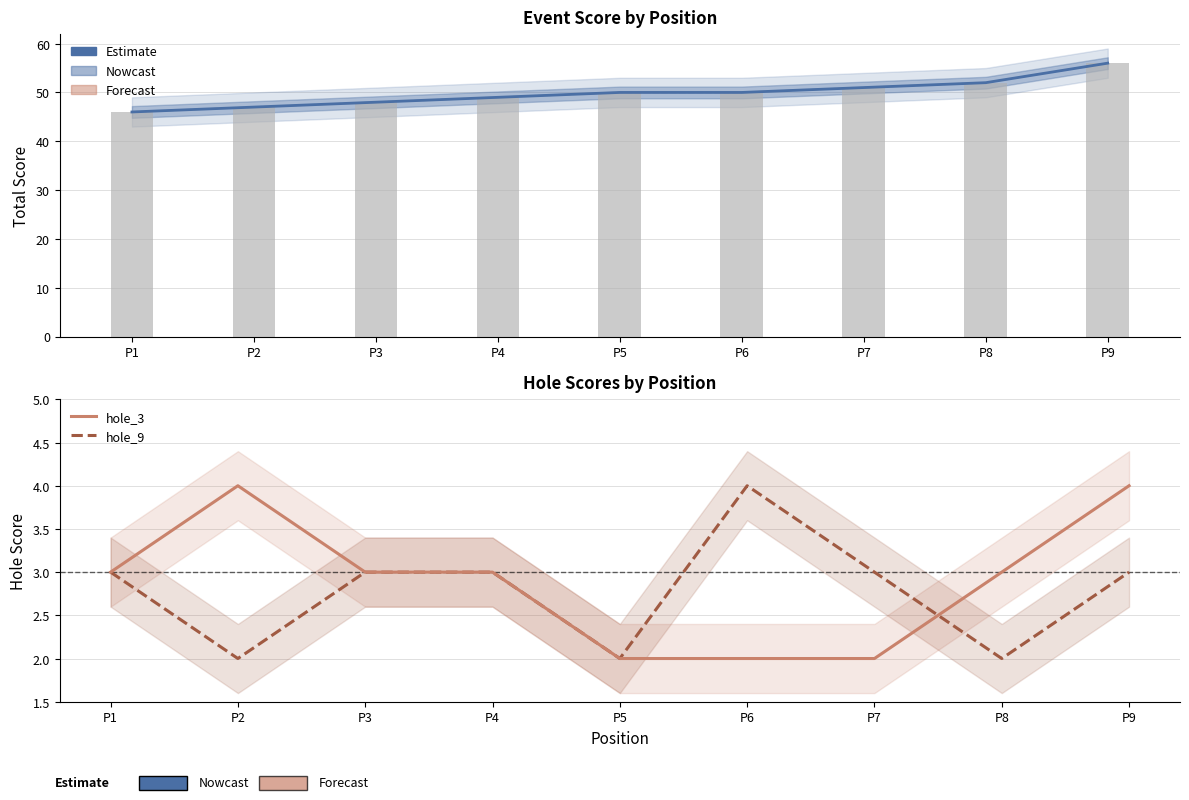

Which category has the highest value across all series?

P9